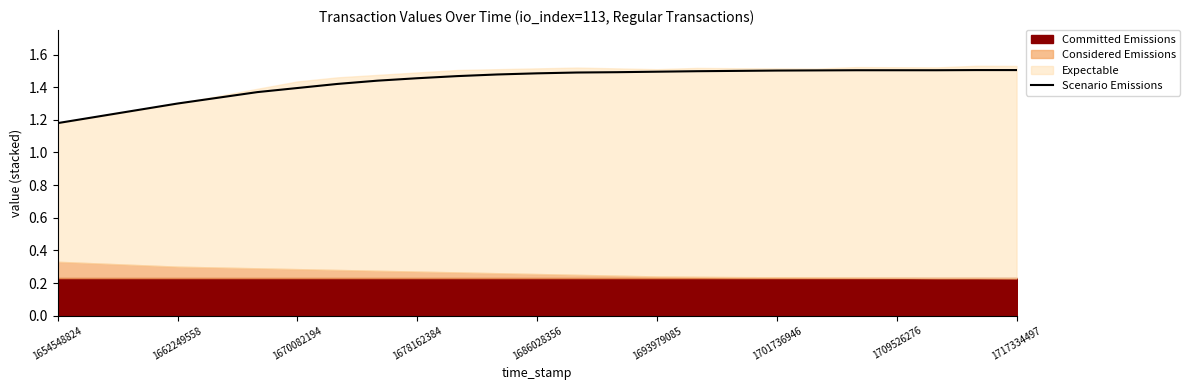

The value of Scenario Emissions at 1670082194 is 2.1. True or false?

False